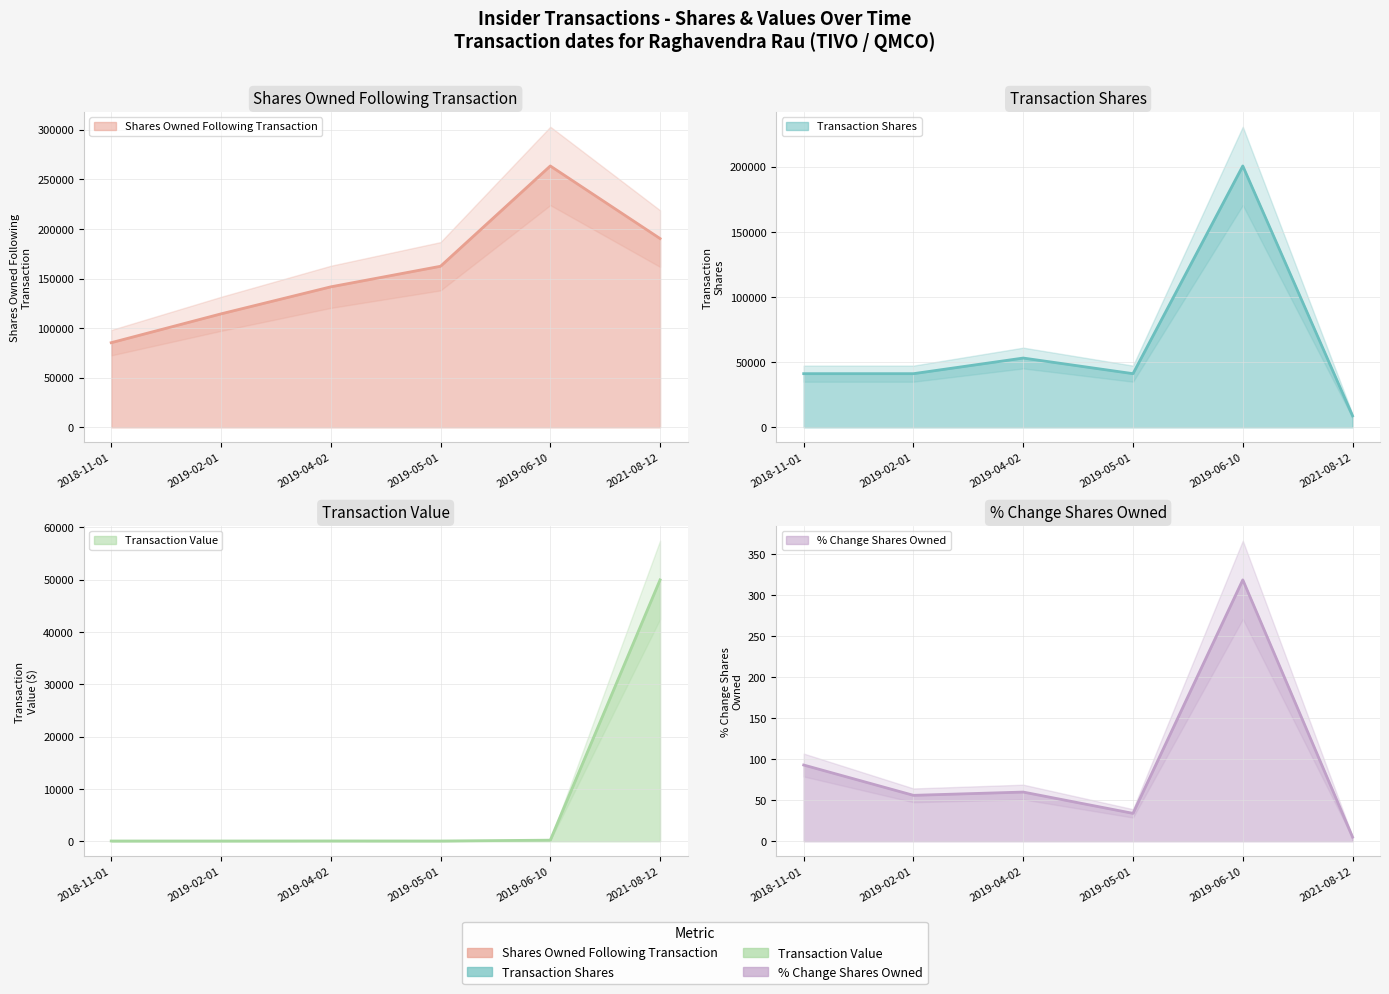

Which series changed the most between 2019-02-01 and 2021-08-12?

sharesOwnedFollowingTransaction